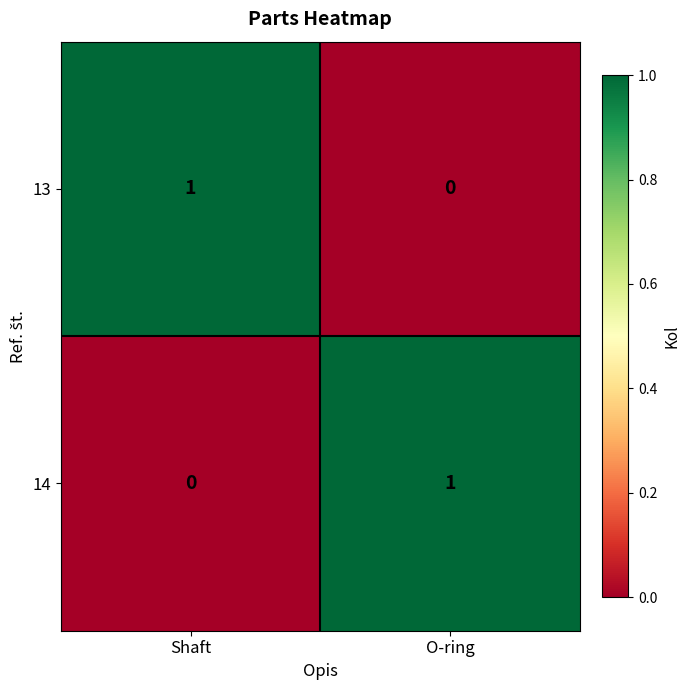

The value of 13 at Shaft is 1. True or false?

True